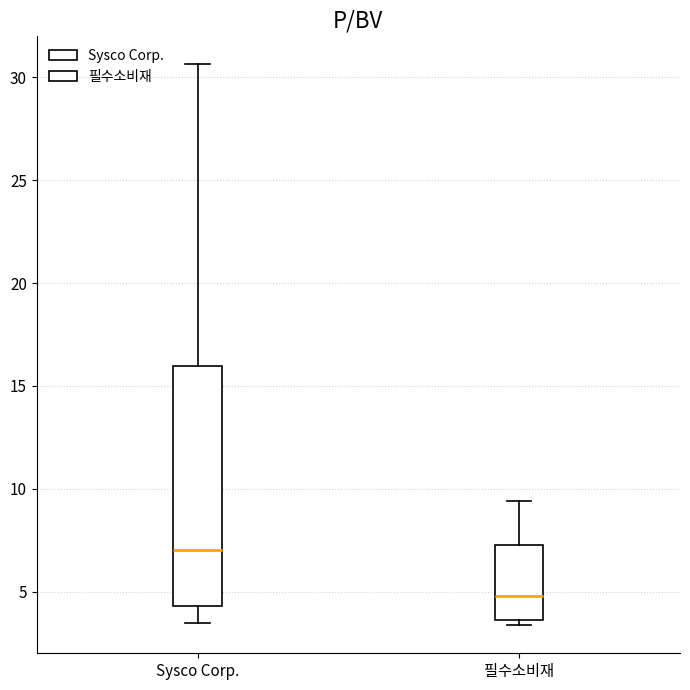

Reading left to right, read every box against the y-axis: the position of its median line, the range the box covers, and the ends of its whiskers. The values are not printed on the chart, so give them approximately, as read against the axis.

Sysco Corp.: median 7.0, box 4.5 to 16.0, whiskers 3.5 to 30.5
필수소비재: median 5.0, box 3.5 to 7.5, whiskers 3.5 (just below the box's lower edge) to 9.5